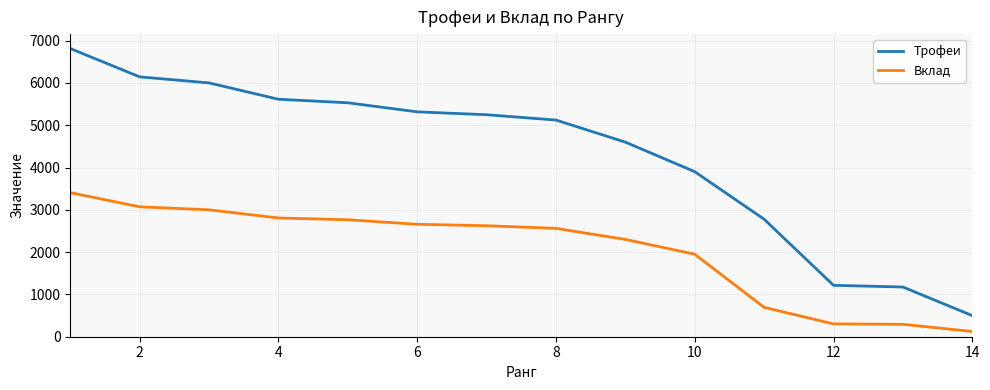

Which series has the largest total across all categories?

Трофеи